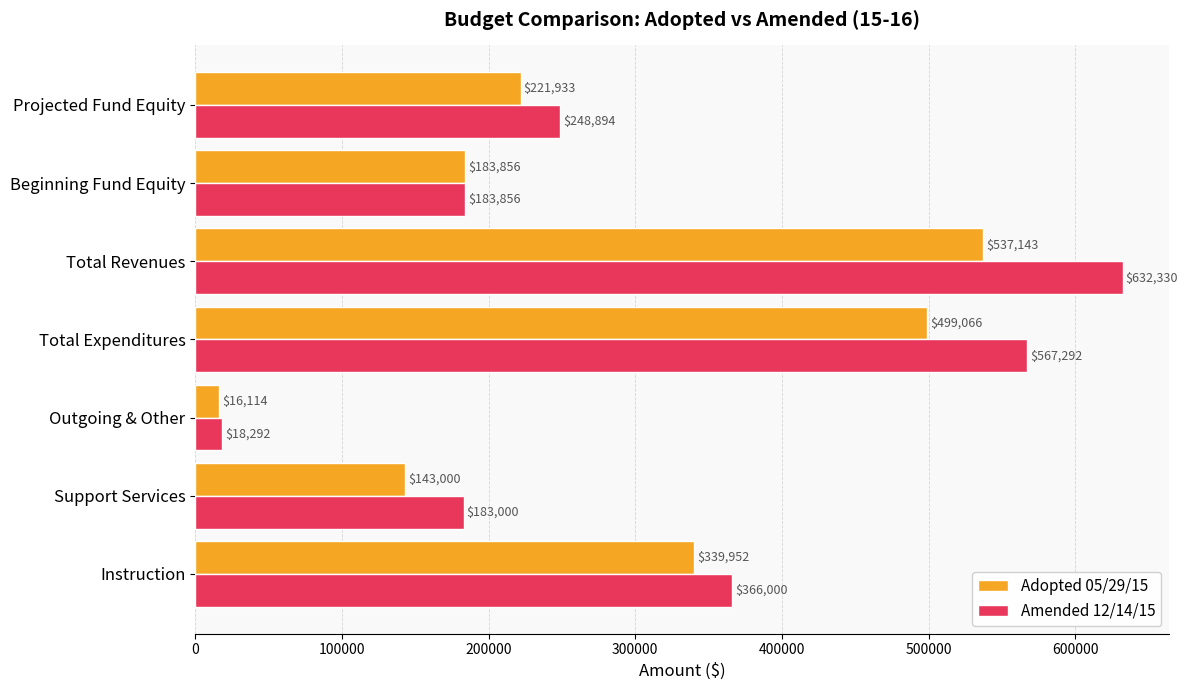

Is it true that Amended 12/14/15 equals 768773 at Total Expenditures?

False